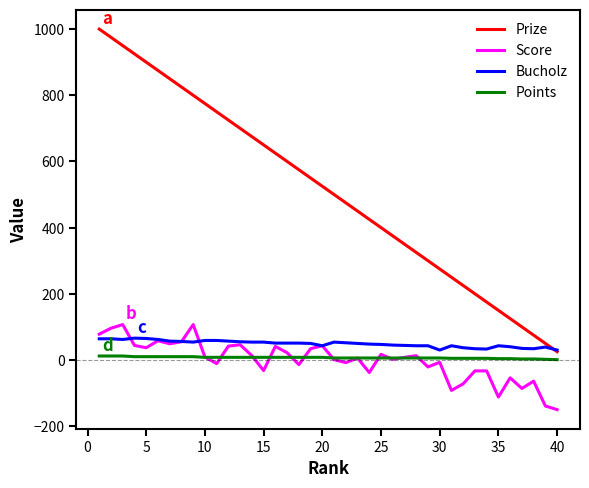

Which series has the largest total across all categories?

Prize